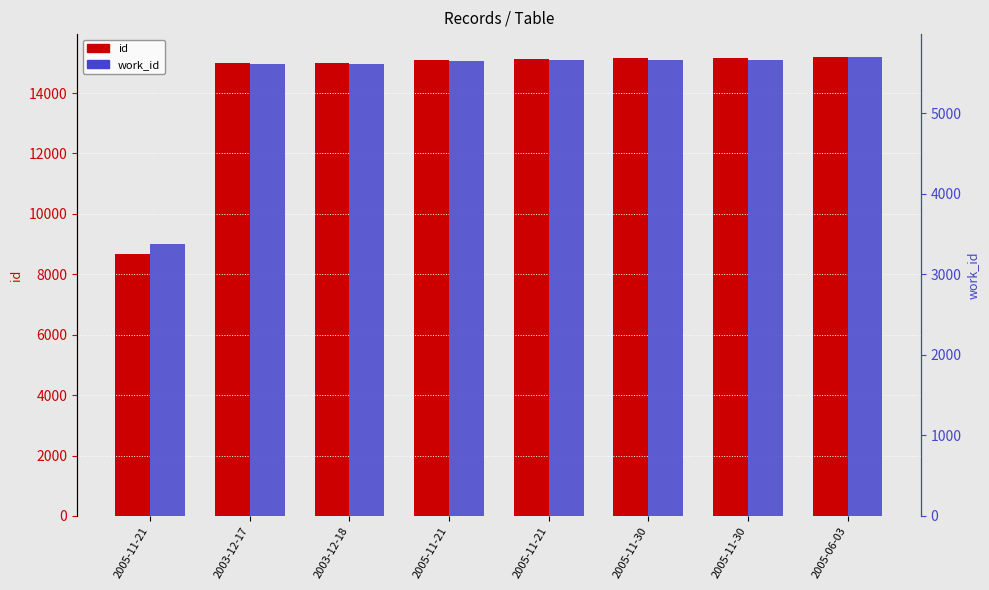

At which label does work_id reach its peak?

2005-06-03